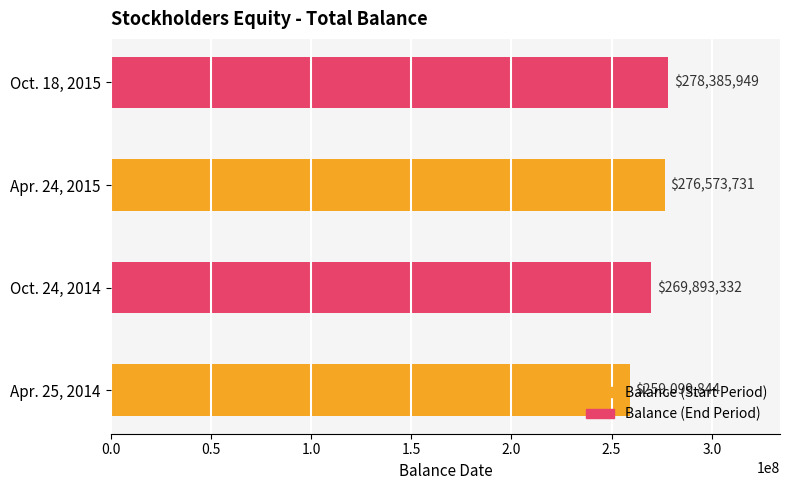

Rank the categories by value from lowest to highest.

Apr. 25, 2014, Oct. 24, 2014, Apr. 24, 2015, Oct. 18, 2015